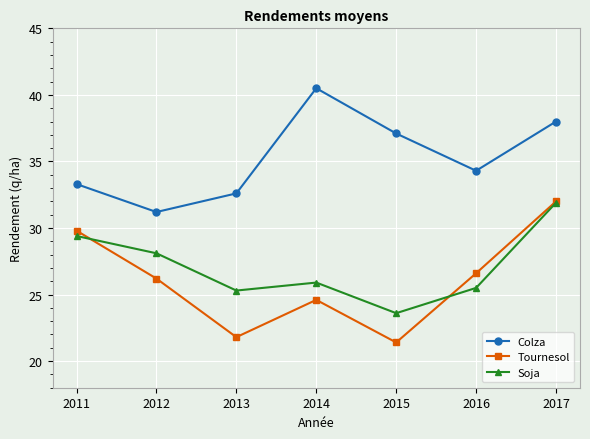

True or false: Colza and Tournesol intersect in this chart.

False